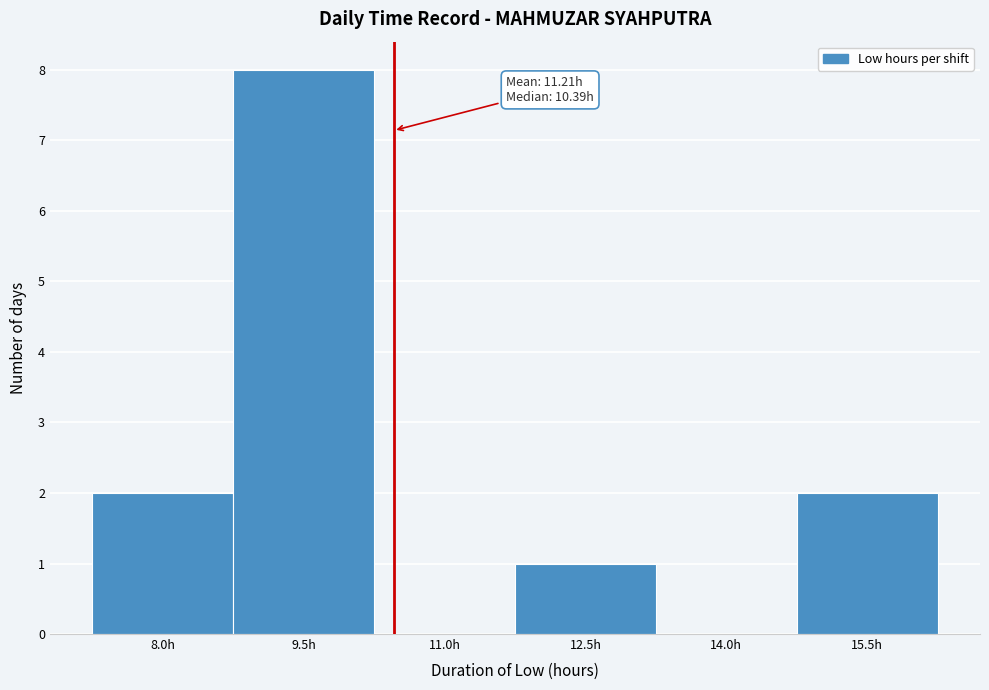

Reading right to left, extract all data points from this chart.

15.5h=2	14.0h=0	12.5h=1	11.0h=0	9.5h=8	8.0h=2